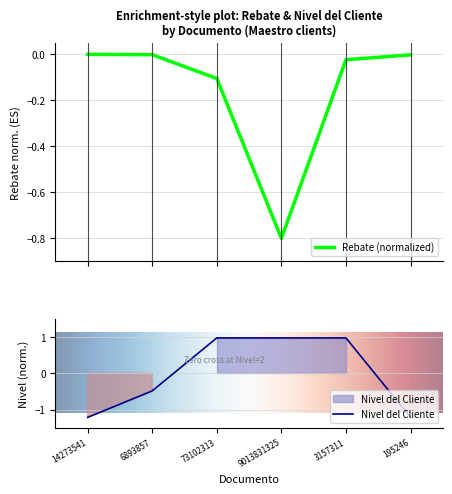

Which category has the lowest value in the Rebate series?

9013831325